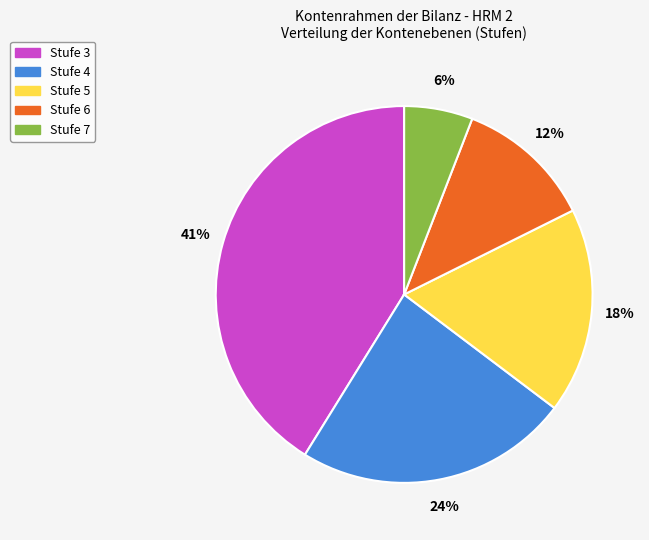

Approximately how many times larger is the value at Stufe 3 compared to Stufe 5?

2.3